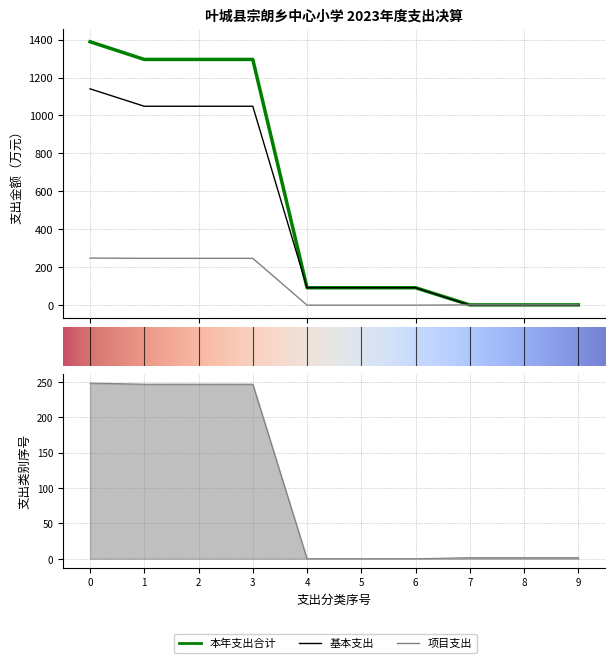

Reading left to right, what are all the values shown in this chart?

本年支出合计: 1388.8	1295.4	1295.4	1295.4	91.9	91.9	91.9	1.5	1.5	1.5
基本支出: 1140.4	1048.6	1048.6	1048.6	91.9	91.9	91.9	0.0	0.0	0.0
项目支出: 248.3	246.8	246.8	246.8	0.0	0.0	0.0	1.5	1.5	1.5